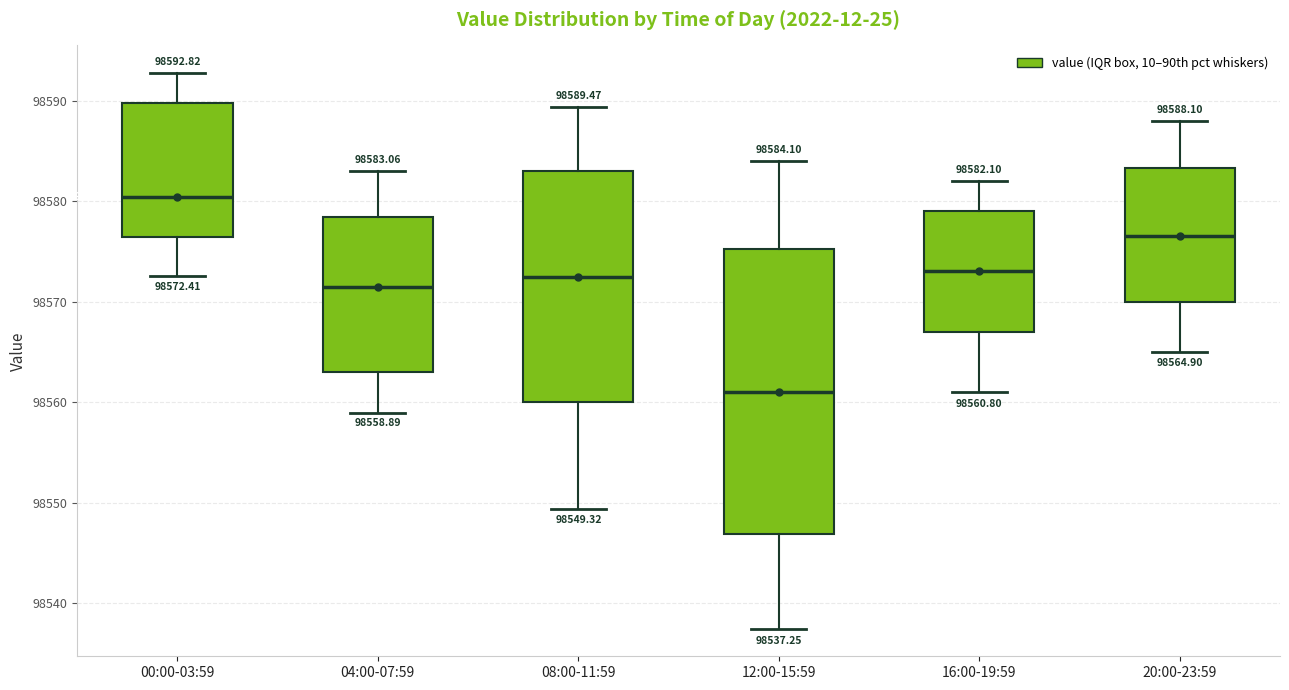

Which box has the lowest median line?

12:00-15:59